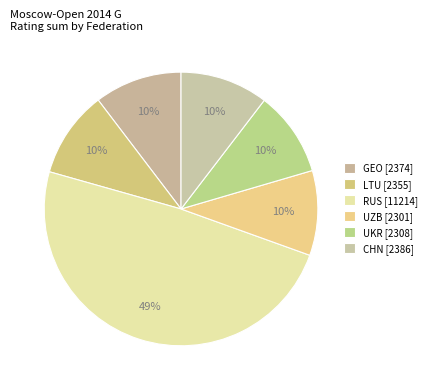

Does any single category account for the majority?

No